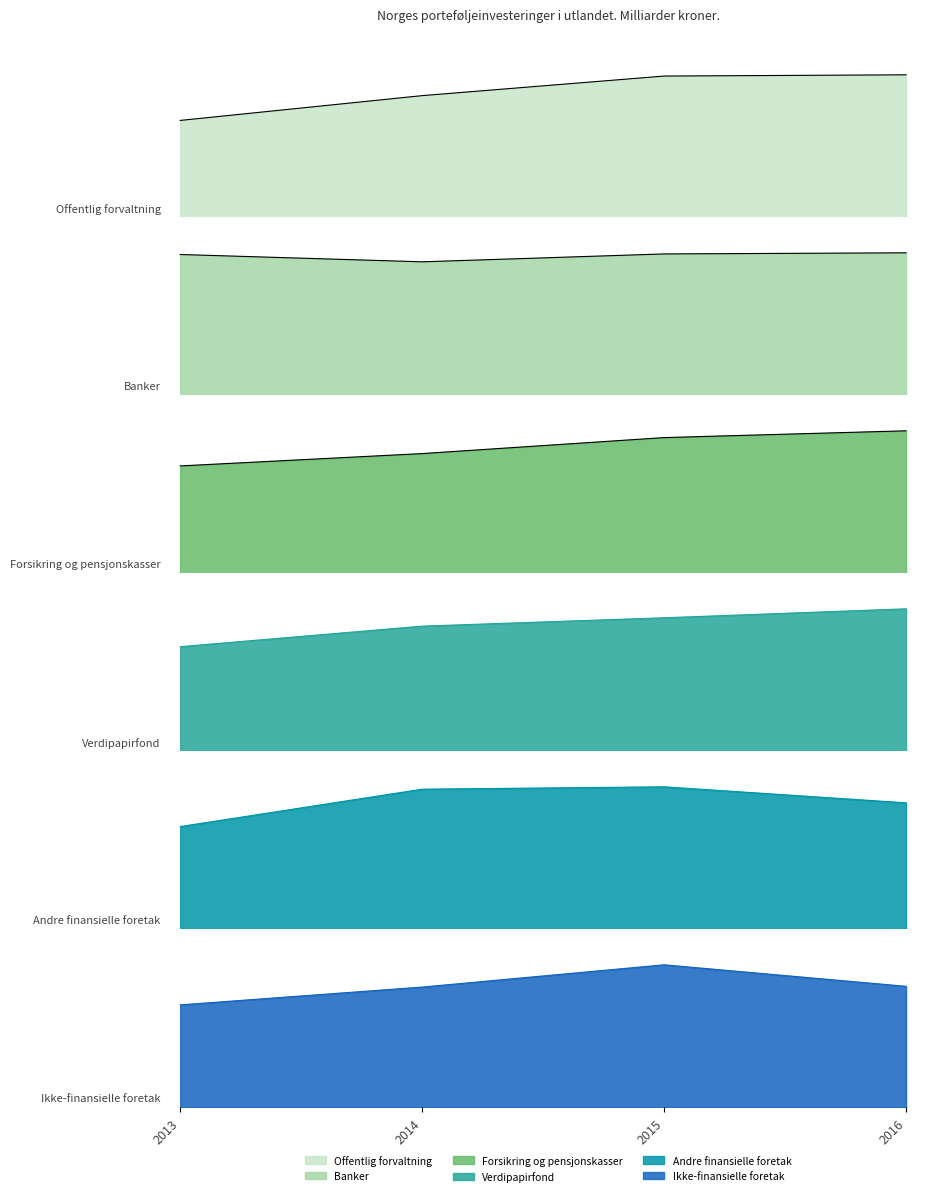

How many distinct data groups are displayed?

6